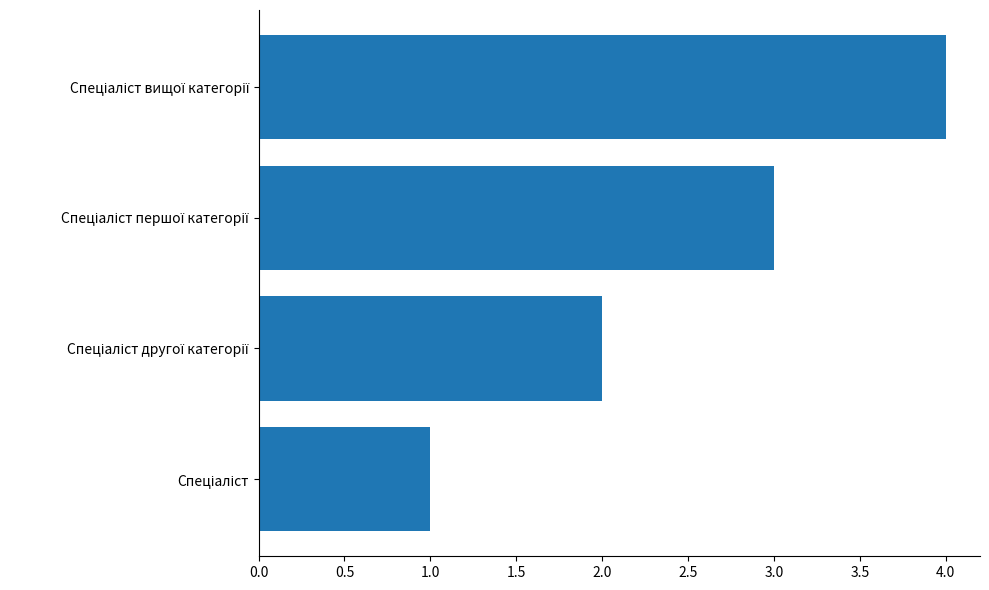

What is the maximum value shown in the chart?

4